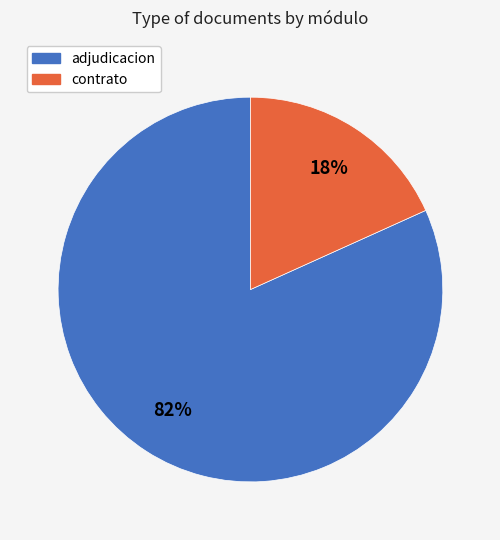

Is there any slice that represents more than half of the pie?

Yes